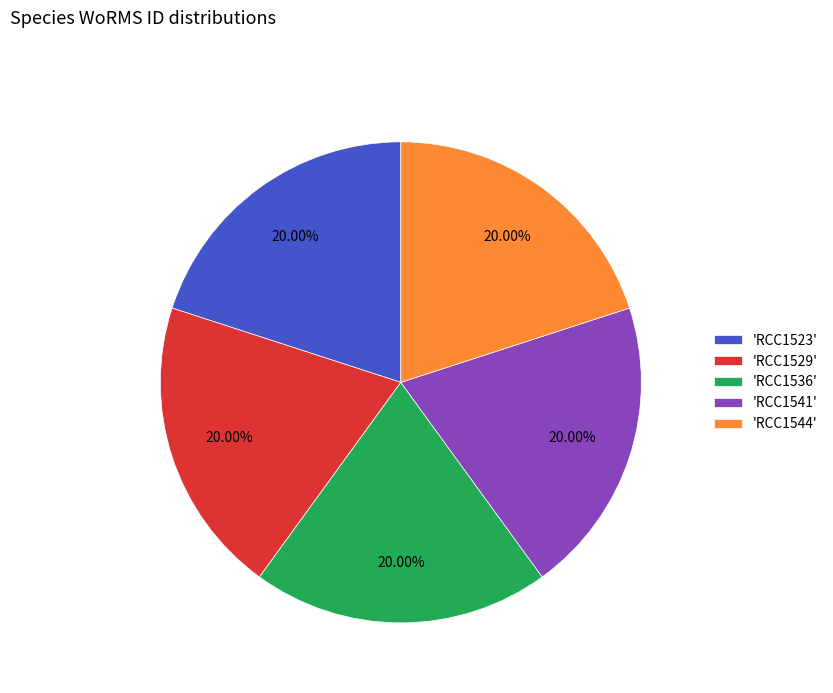

Is there any slice that represents more than half of the pie?

No